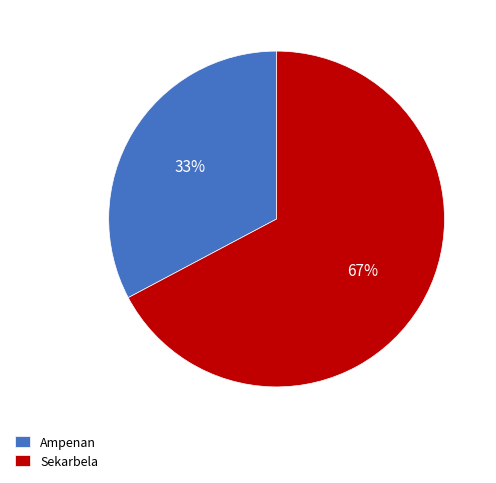

The Sekarbela slice represents 67% of the pie. True or false?

True